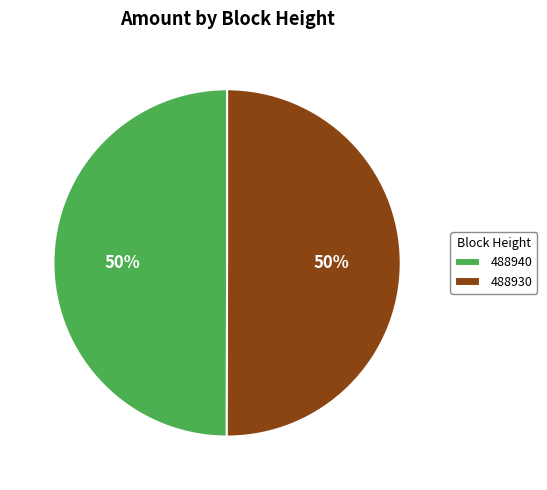

Is the sum of 488940 and 488930 greater than half?

Yes